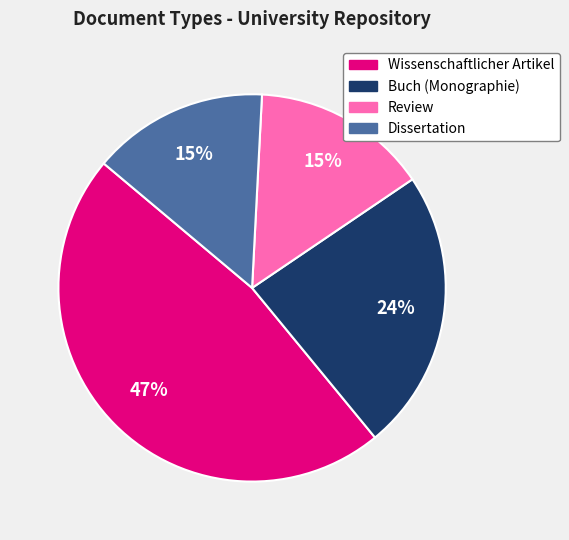

Do Review and Dissertation together represent more than half of the pie?

No